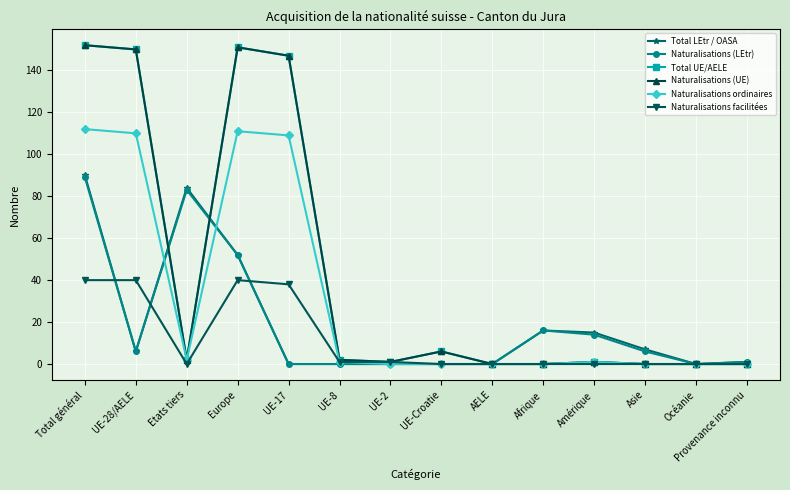

Rank the categories by Naturalisations (LEtr) value from lowest to highest.

UE-17, UE-8, UE-2, UE-Croatie, AELE, Océanie, Provenance inconnu, UE-28/AELE, Asie, Amérique, Afrique, Europe, Etats tiers, Total général